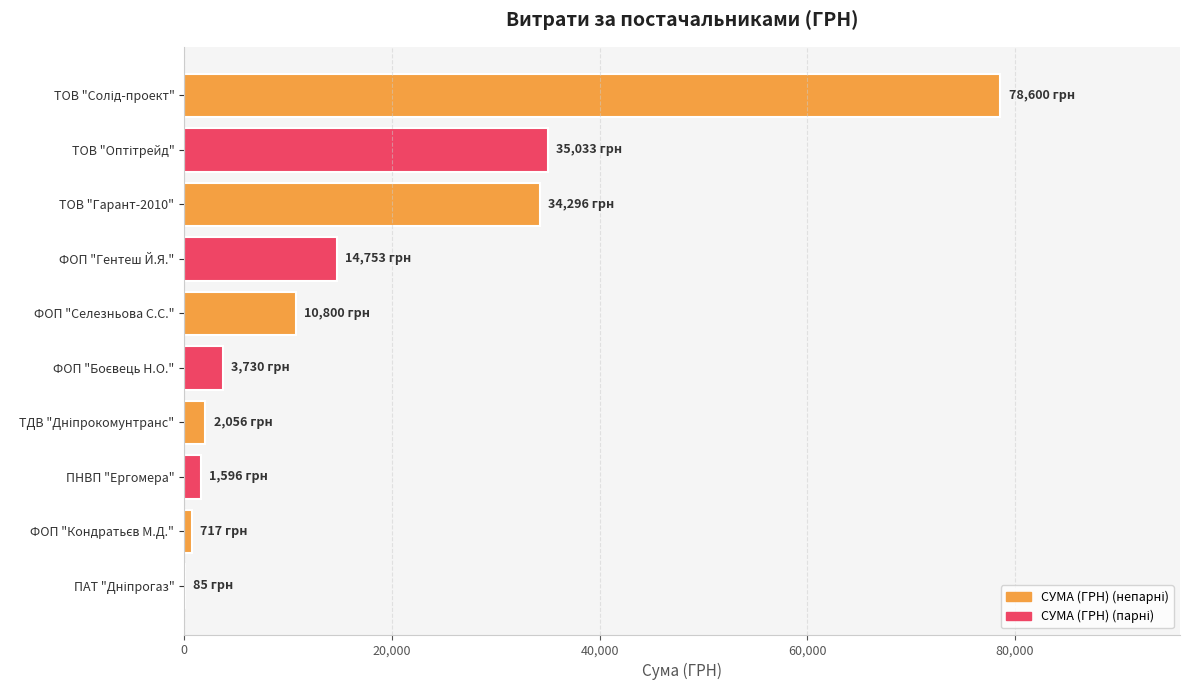

What is the maximum value shown in the chart?

78600.0